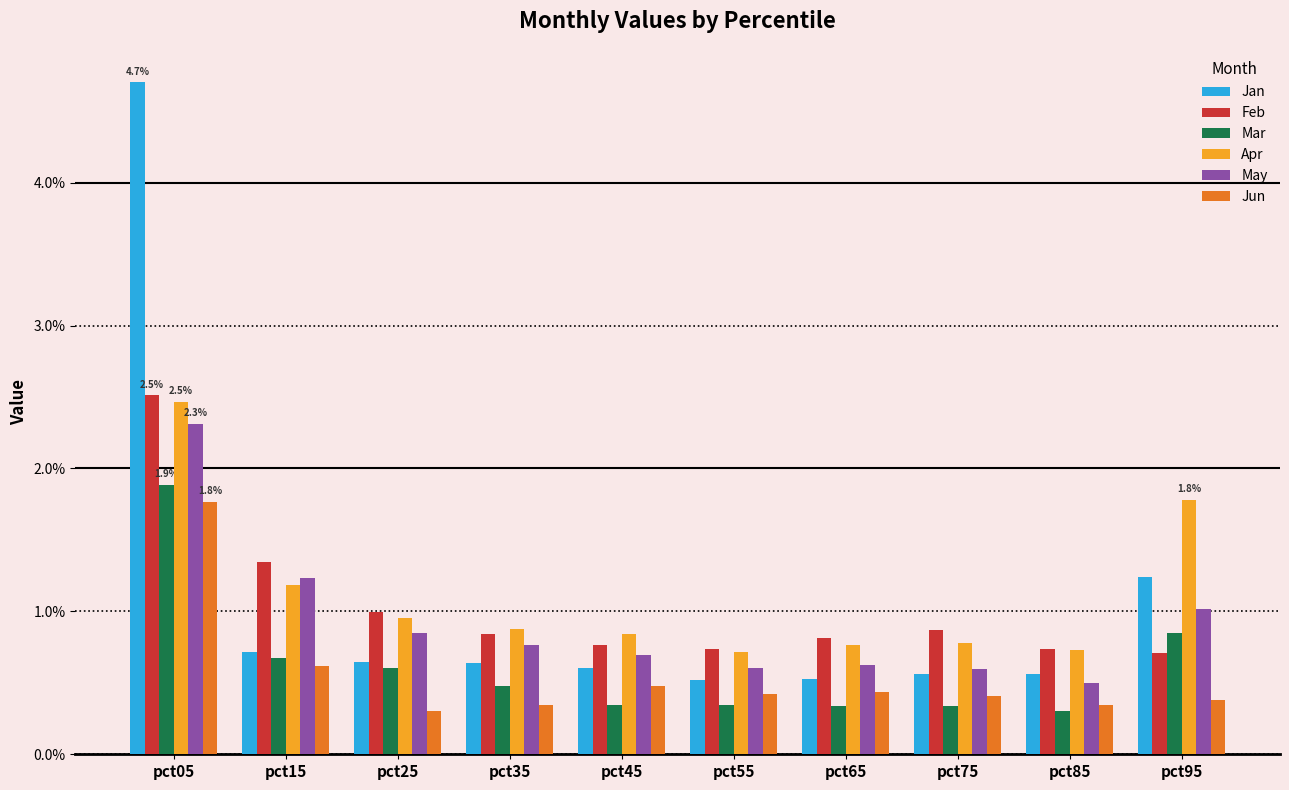

What is the maximum value shown in the chart?

4.7